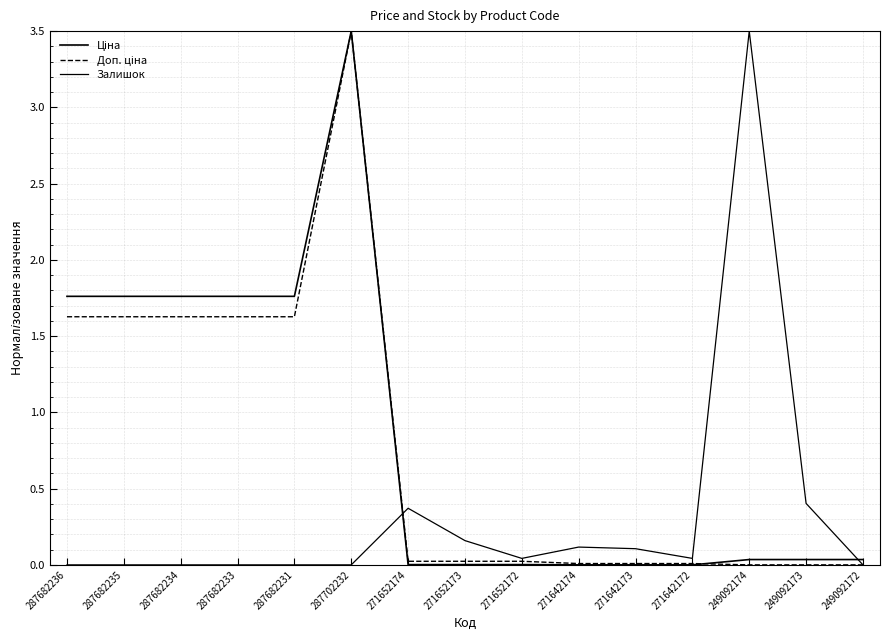

How many lines are shown in the chart?

3